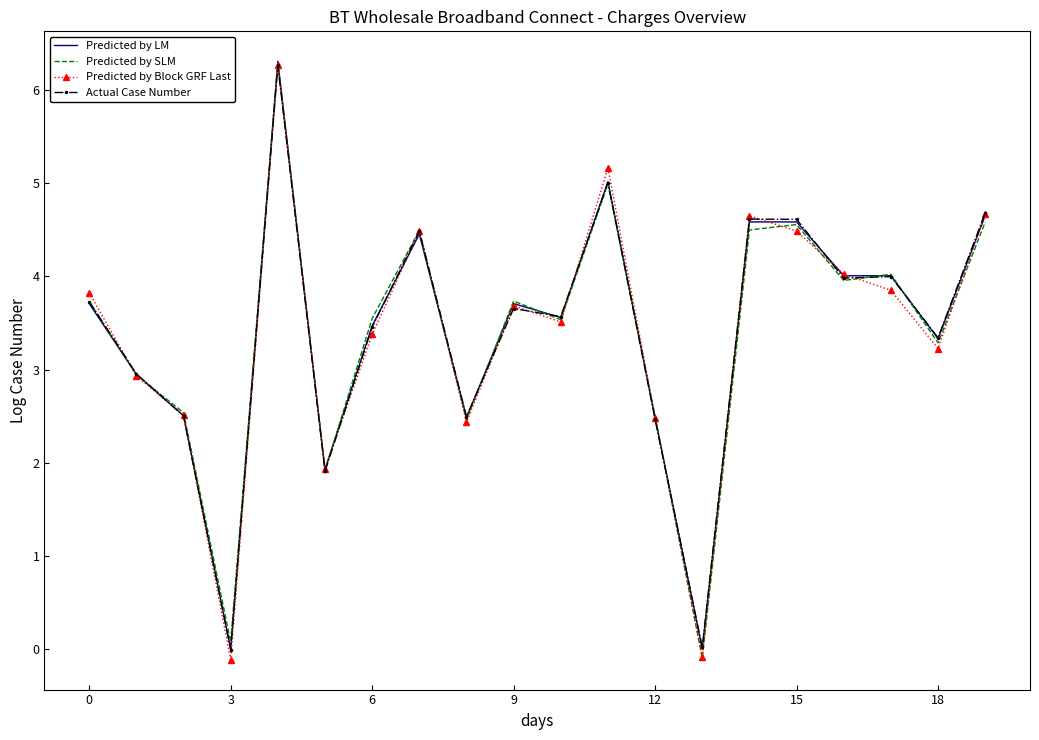

The value of Predicted by Block GRF Last at 9 is 3.7. True or false?

True